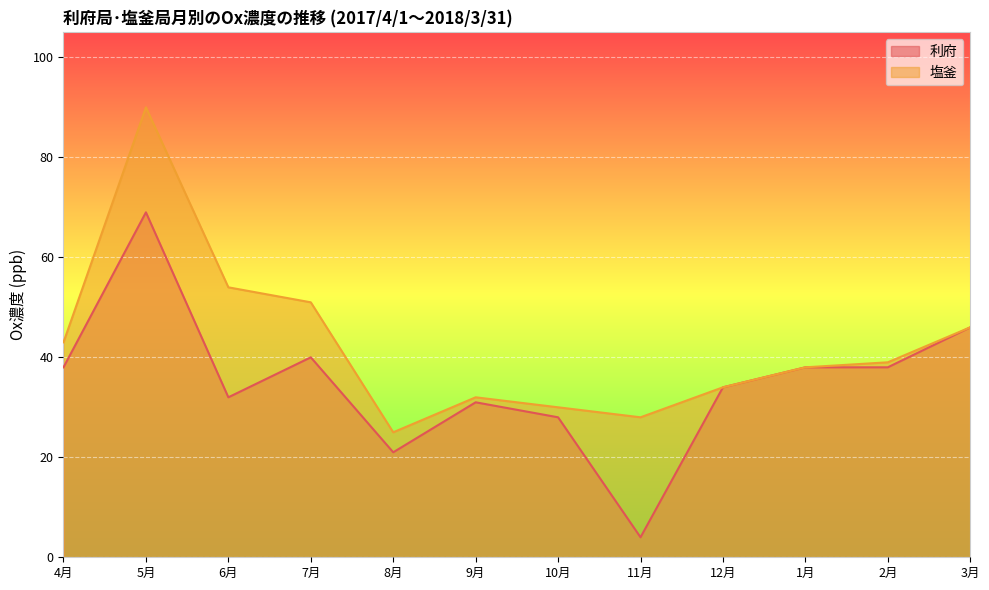

Is it true that 塩釜 equals 30 at 10月?

True